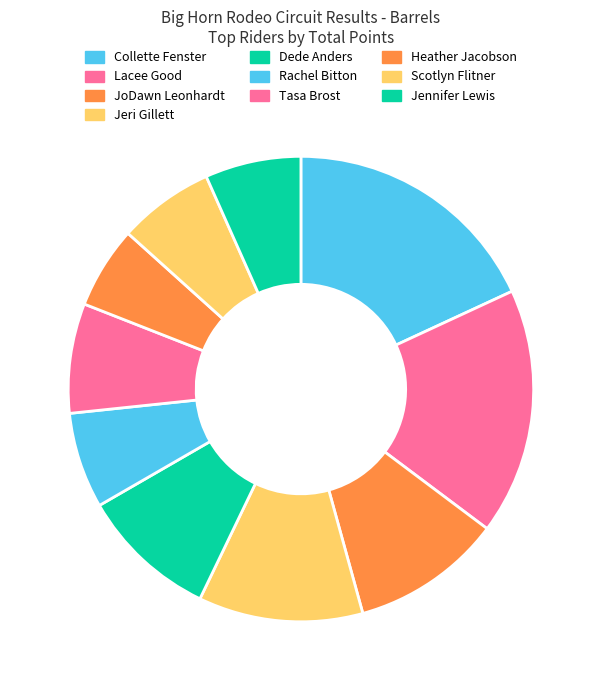

How many segments does this pie chart have?

10